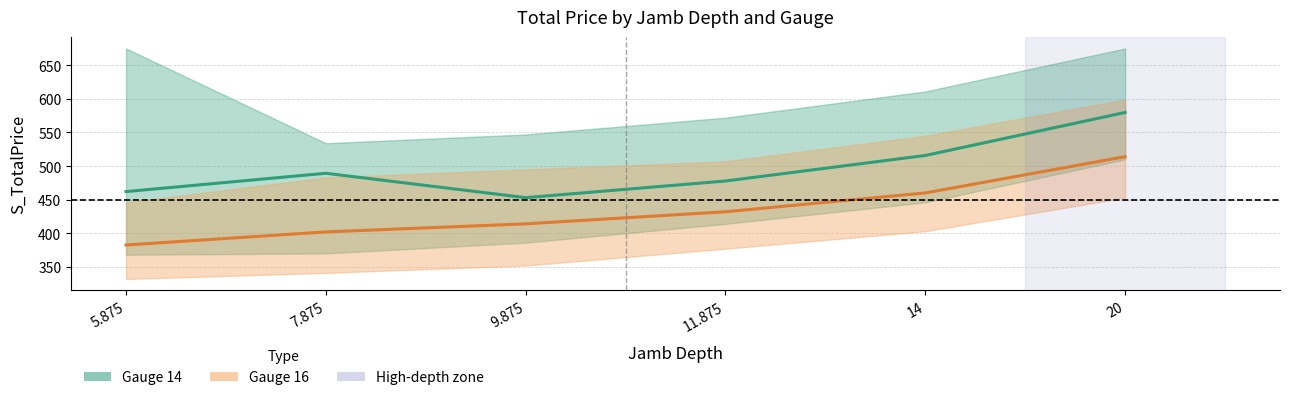

True or false: Gauge 16 mean and Gauge 14 mean intersect in this chart.

False